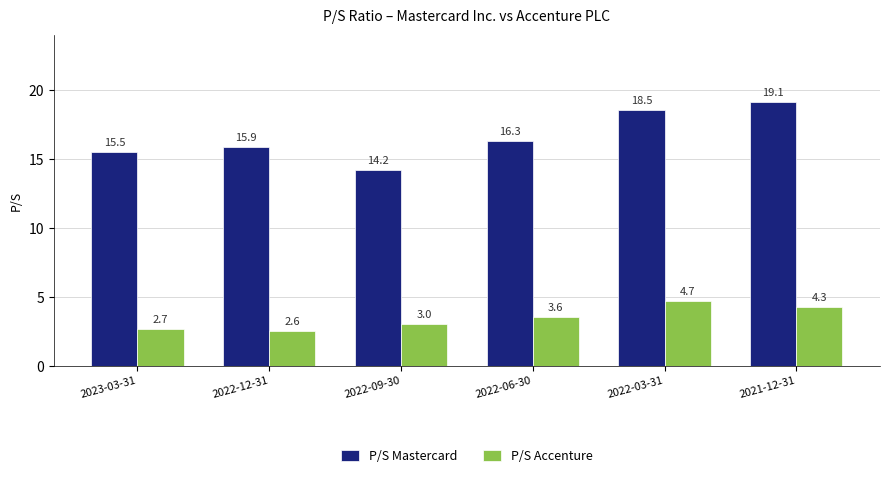

Rank the series by their average value, from highest to lowest.

P/S Mastercard, P/S Accenture